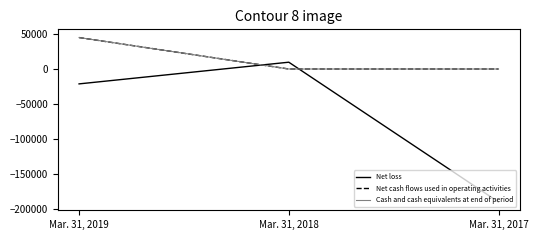

At which category is the sum across all series the highest?

Mar. 31, 2019